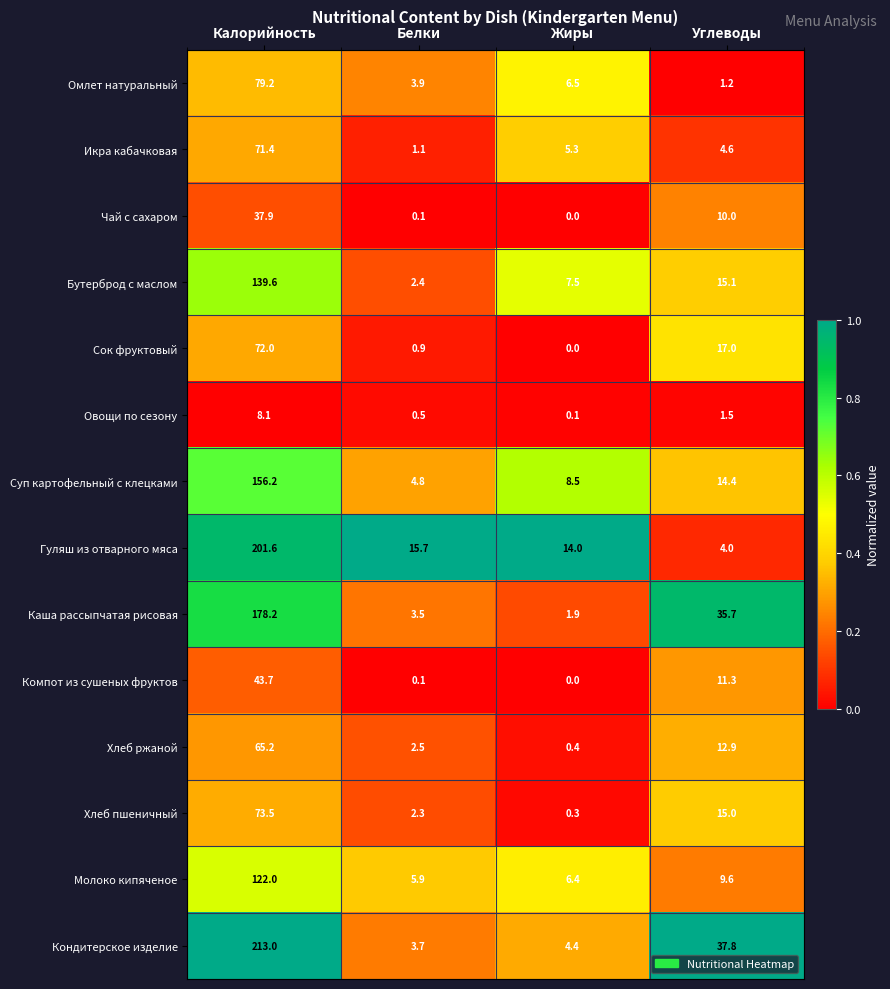

What is the total value across all series at Жиры?

55.3